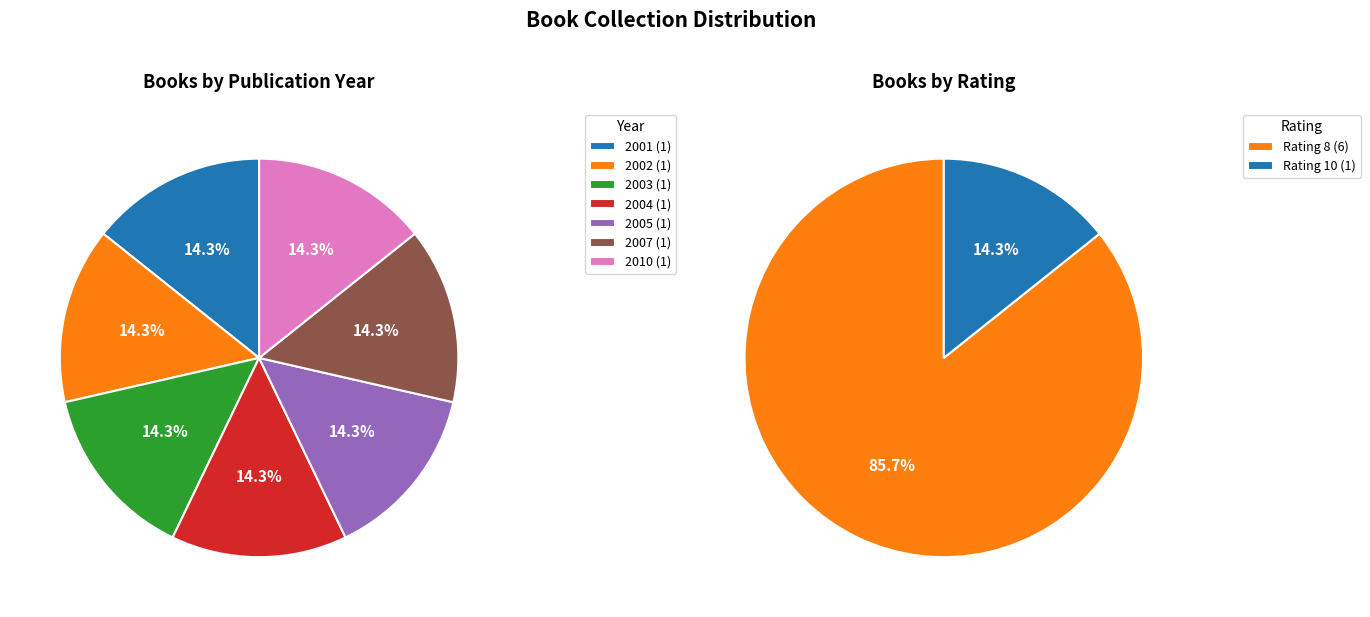

Count the number of slices in the pie.

7